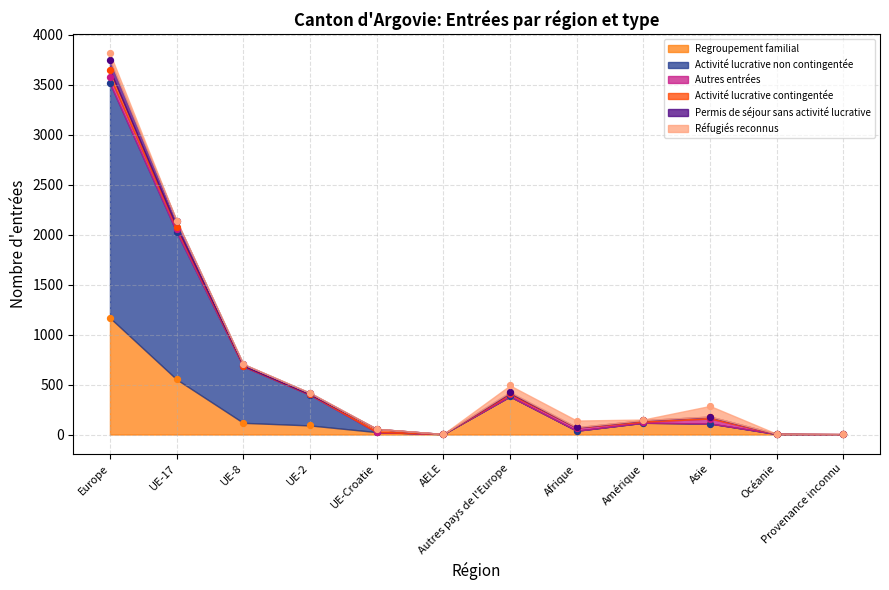

Which series has the largest total across all categories?

Permis de séjour sans activité lucrative